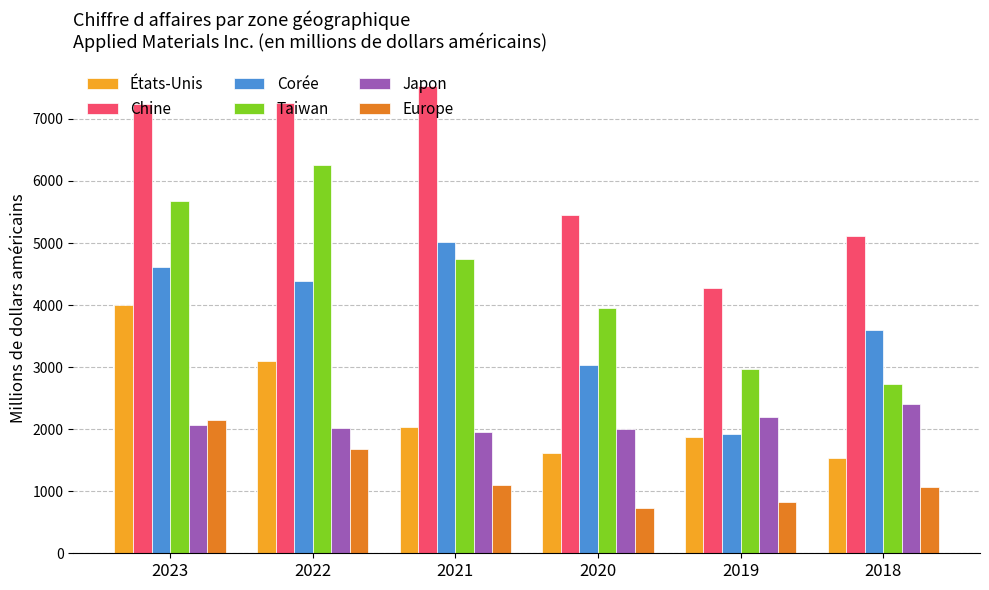

Which series has the largest range (max minus min)?

Taiwan